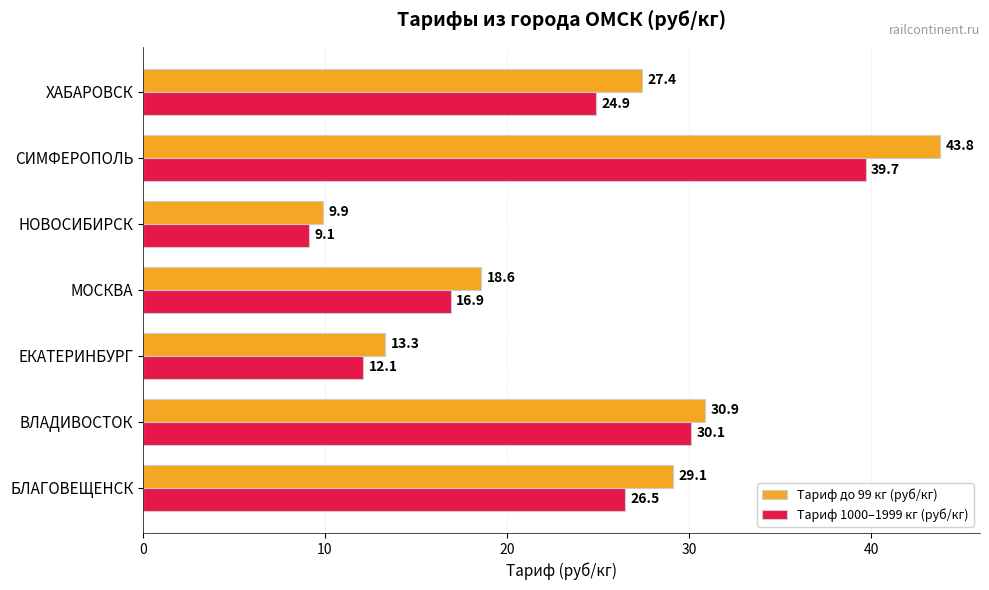

Where is Тариф 1000–1999 кг (руб/кг) nearest to the value 24?

ХАБАРОВСК